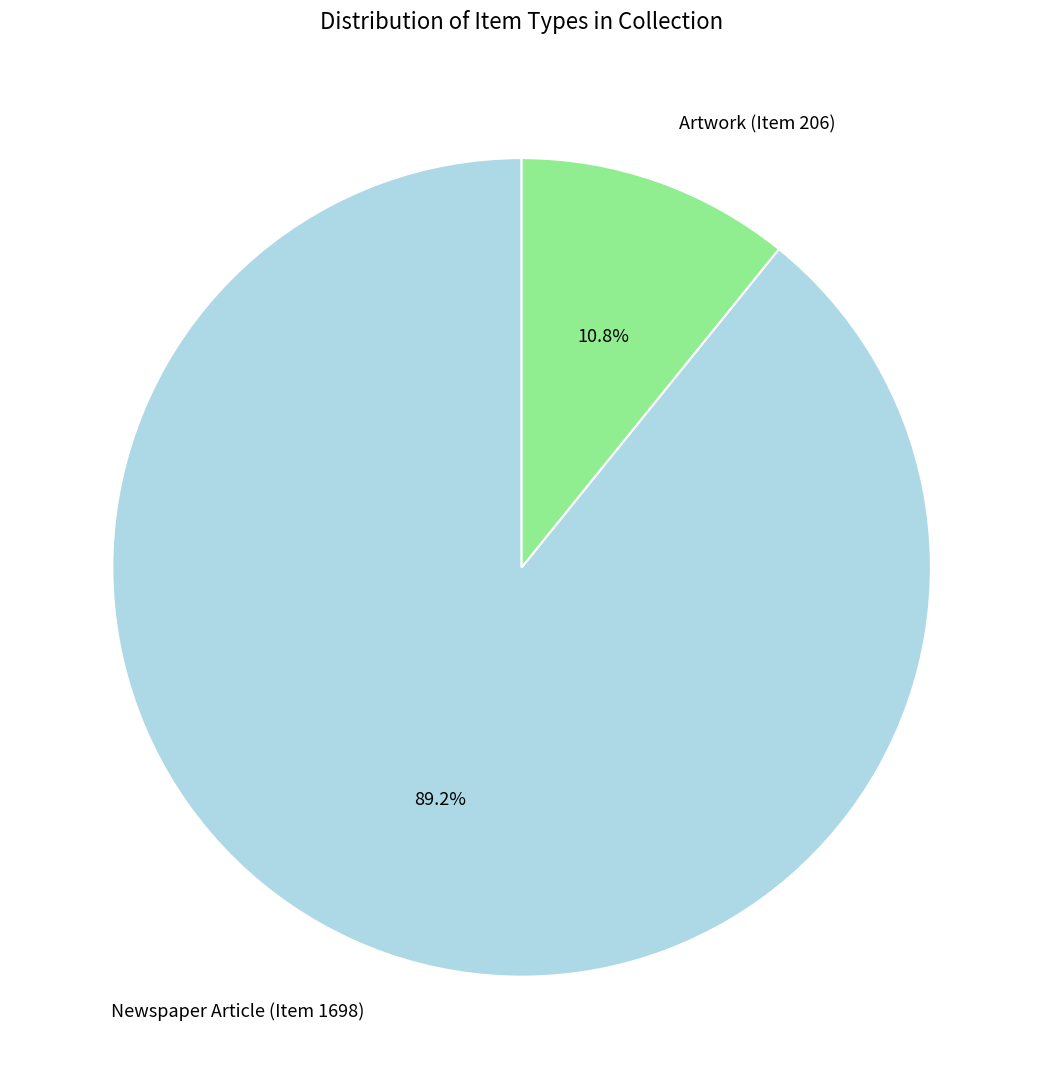

Rank the categories by value from highest to lowest.

Newspaper Article (Item 1698), Artwork (Item 206)